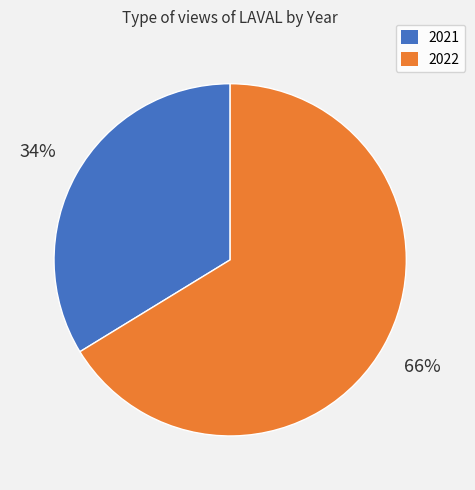

Does any single category account for the majority?

Yes